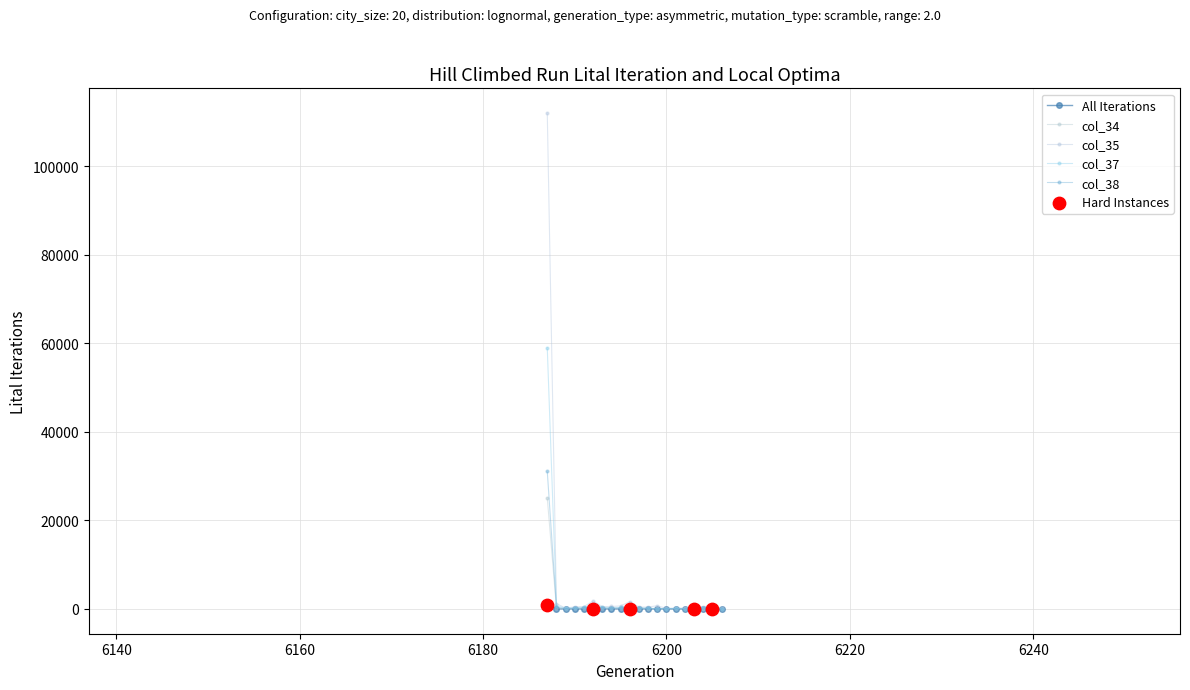

At which category is the sum across all series the highest?

6187